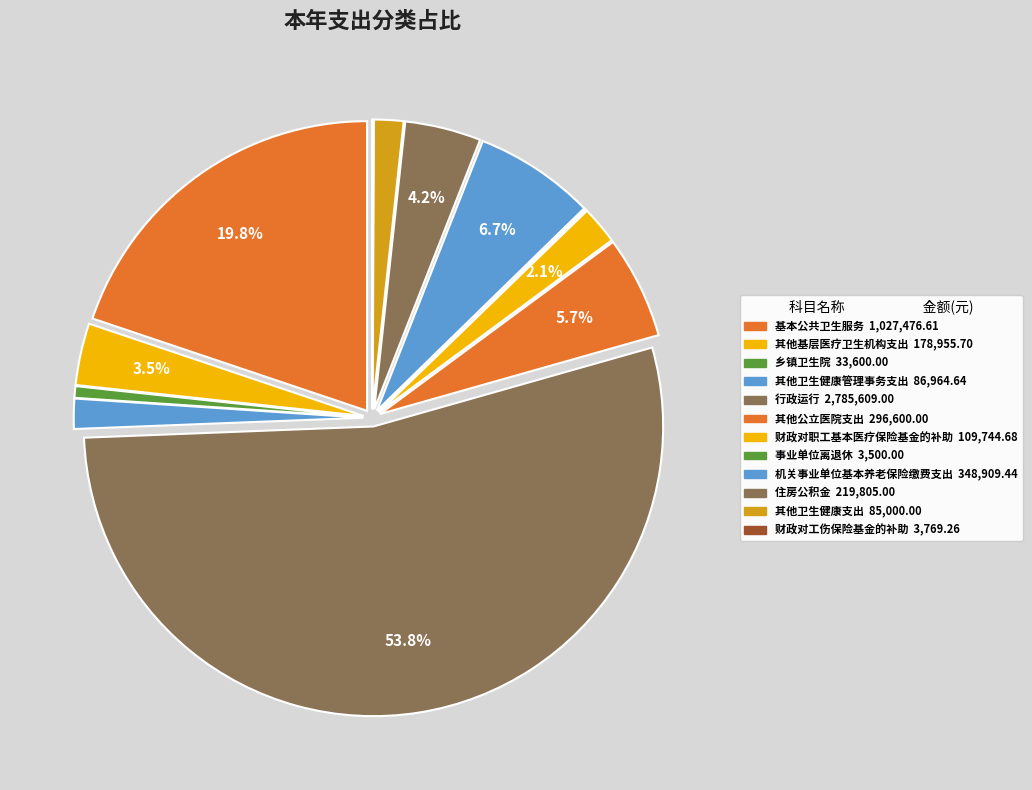

To the nearest percent, what is the difference between the largest and smallest slice percentages?

54%